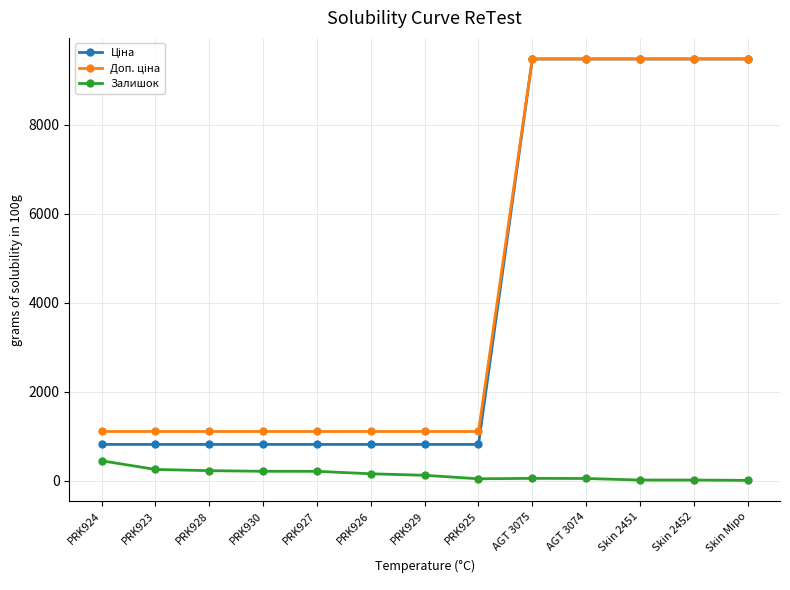

Count the number of categories in the chart.

13